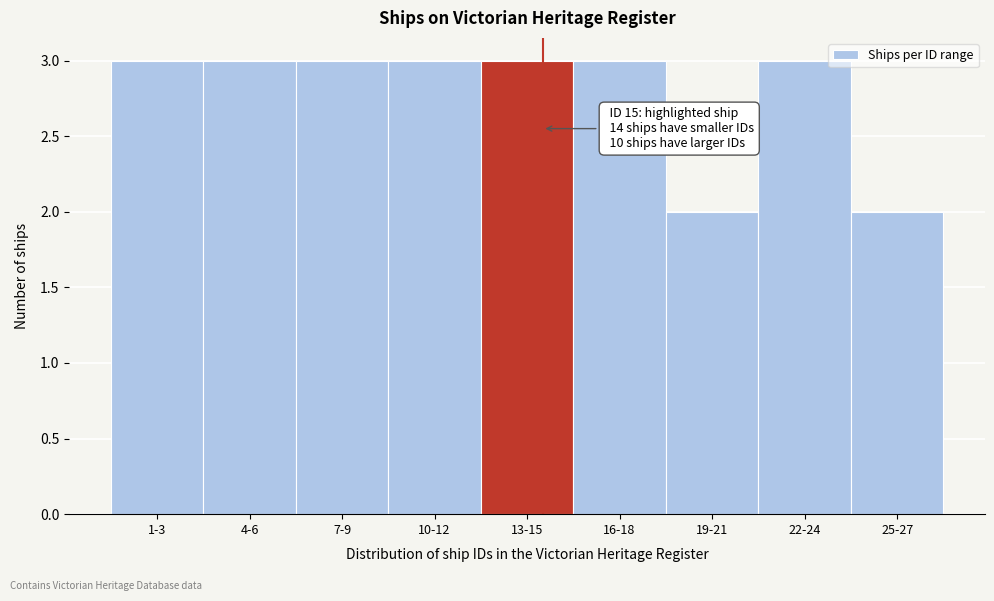

Reading left to right, extract all data points from this chart.

1-3=3	4-6=3	7-9=3	10-12=3	13-15=3	16-18=3	19-21=2	22-24=3	25-27=2